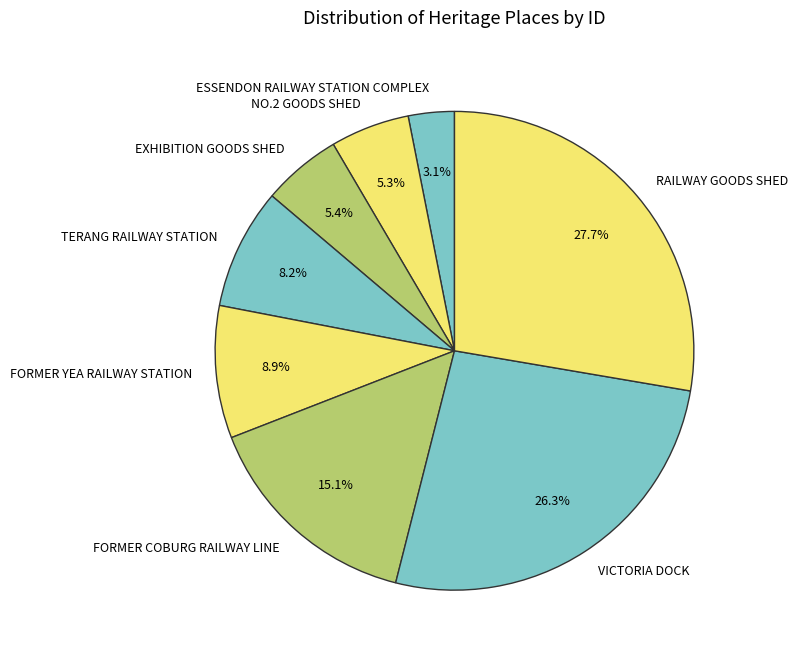

What is the largest slice in the pie chart?

RAILWAY GOODS SHED